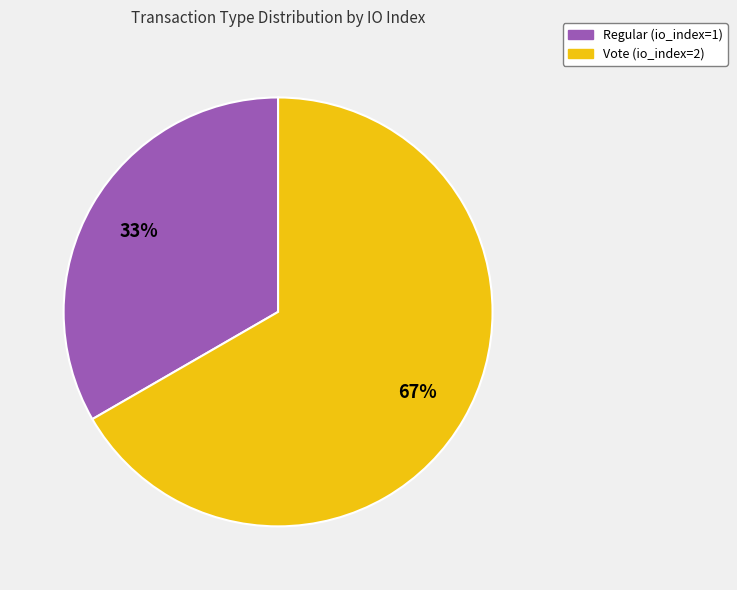

How many segments does this pie chart have?

2